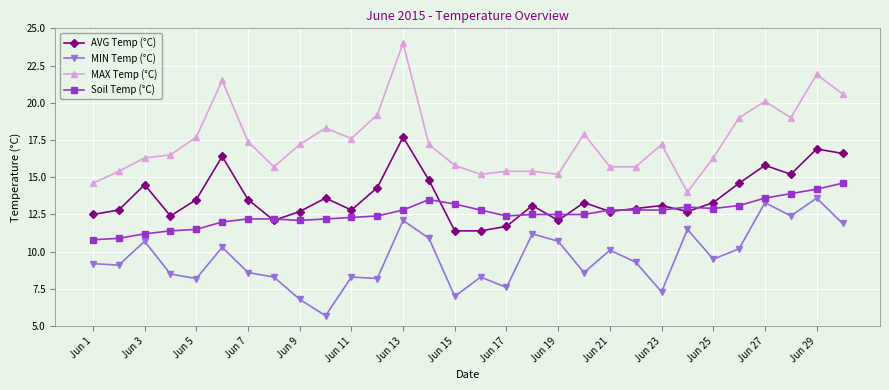

Rank the series by their maximum value, from lowest to highest.

MIN Temp (°C), Soil Temp (°C), AVG Temp (°C), MAX Temp (°C)